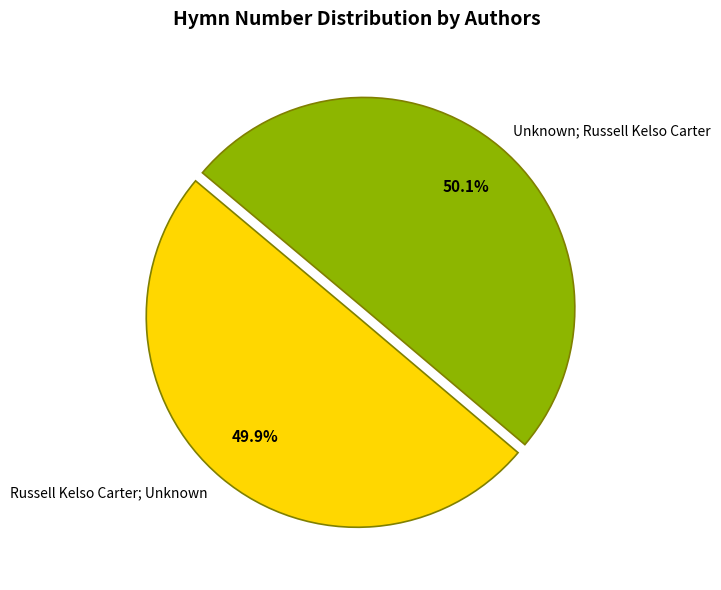

Is there a majority slice in this chart?

Yes